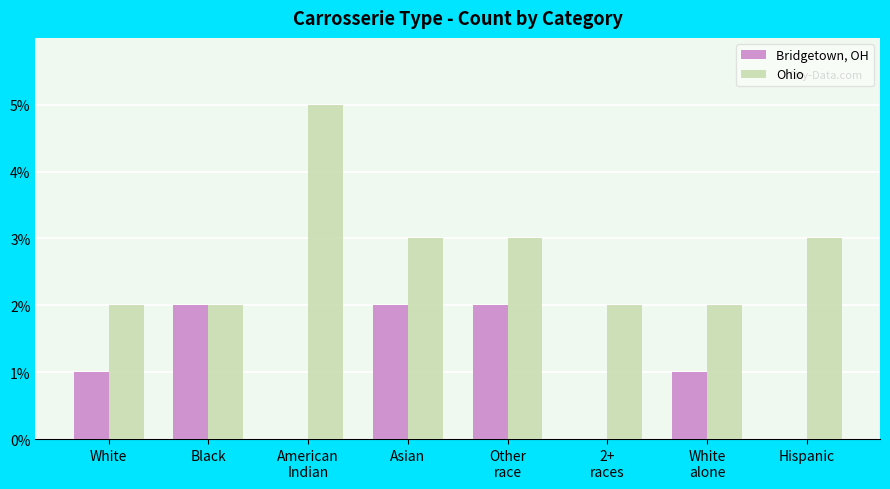

Reading left to right, what are all the values shown in this chart?

Bridgetown, OH: 1	2	0	2	2	0	1	0
Ohio: 2	2	5	3	3	2	2	3